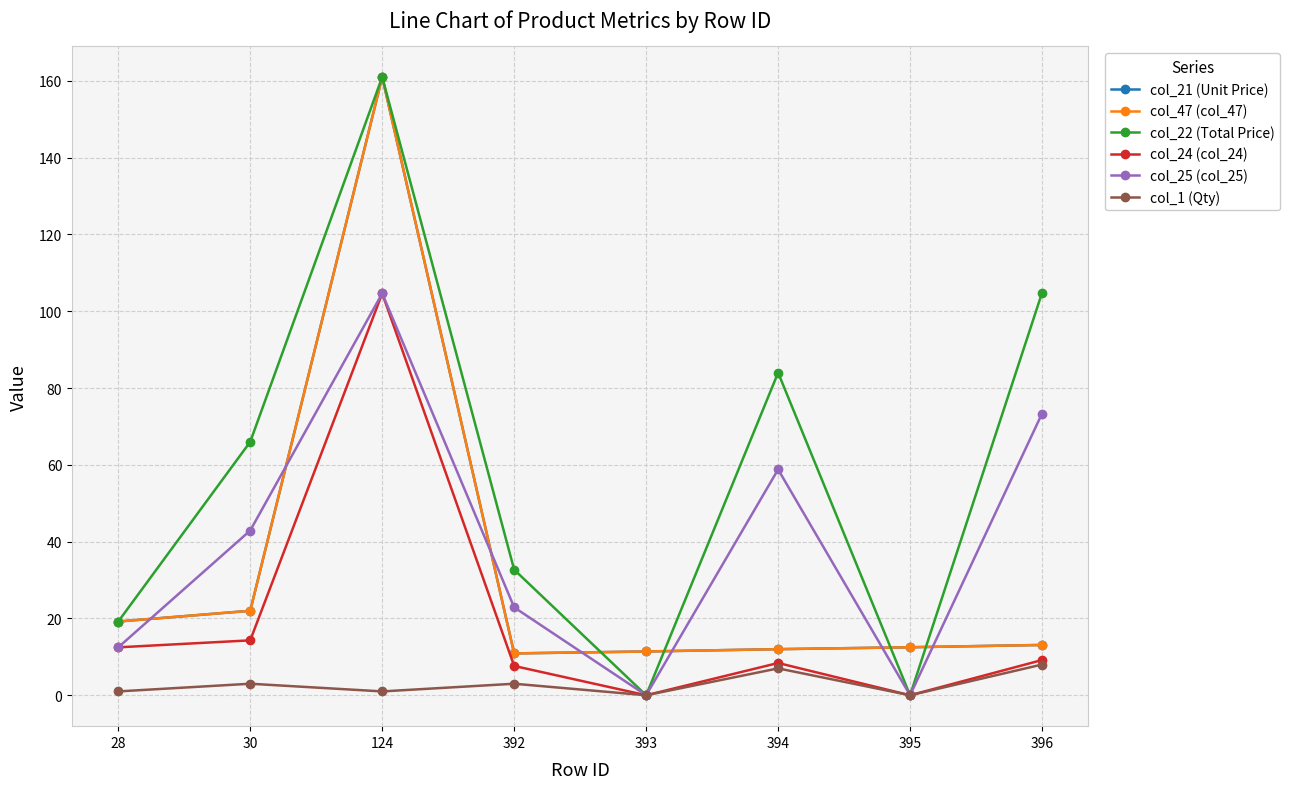

What is the difference between the highest and lowest values at 30?

63.0